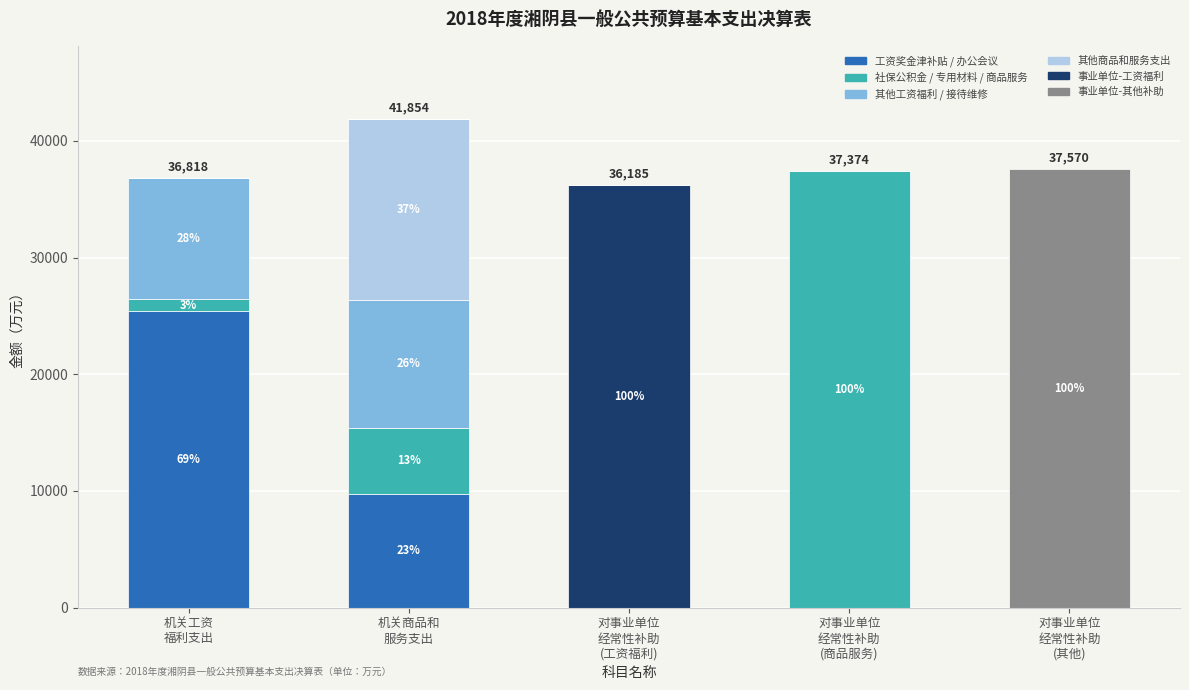

Count the number of data series in this chart.

10